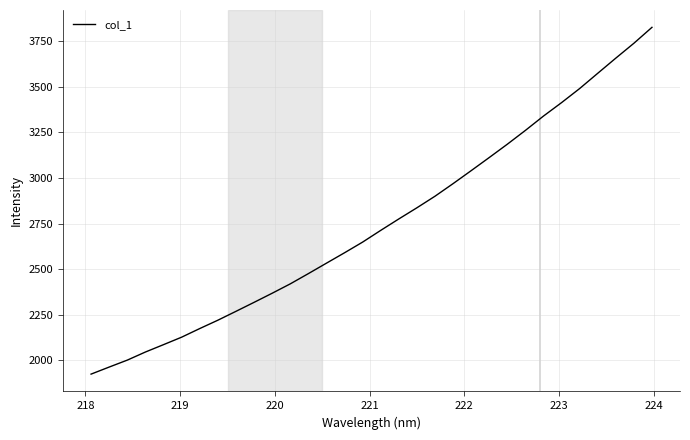

What is the difference between the maximum and minimum values?

1900.8